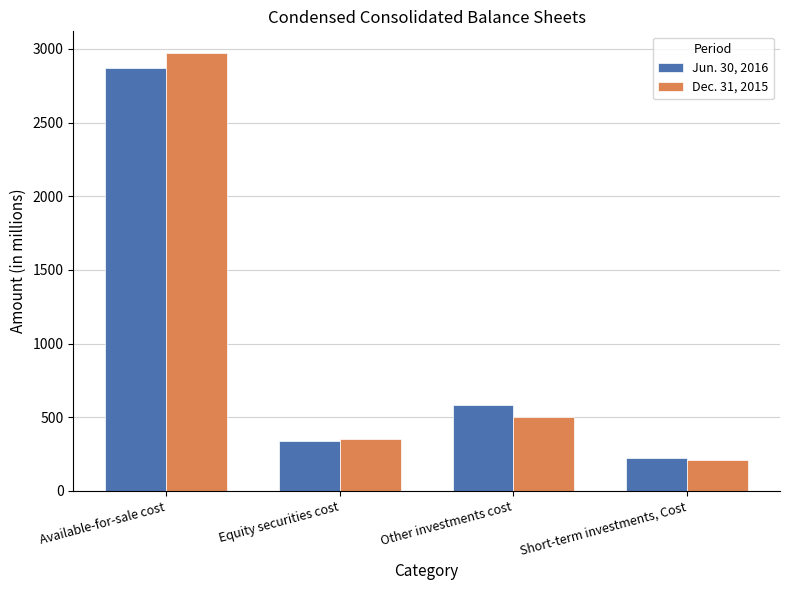

Rank the series at Equity securities cost from highest to lowest value.

Dec. 31, 2015, Jun. 30, 2016